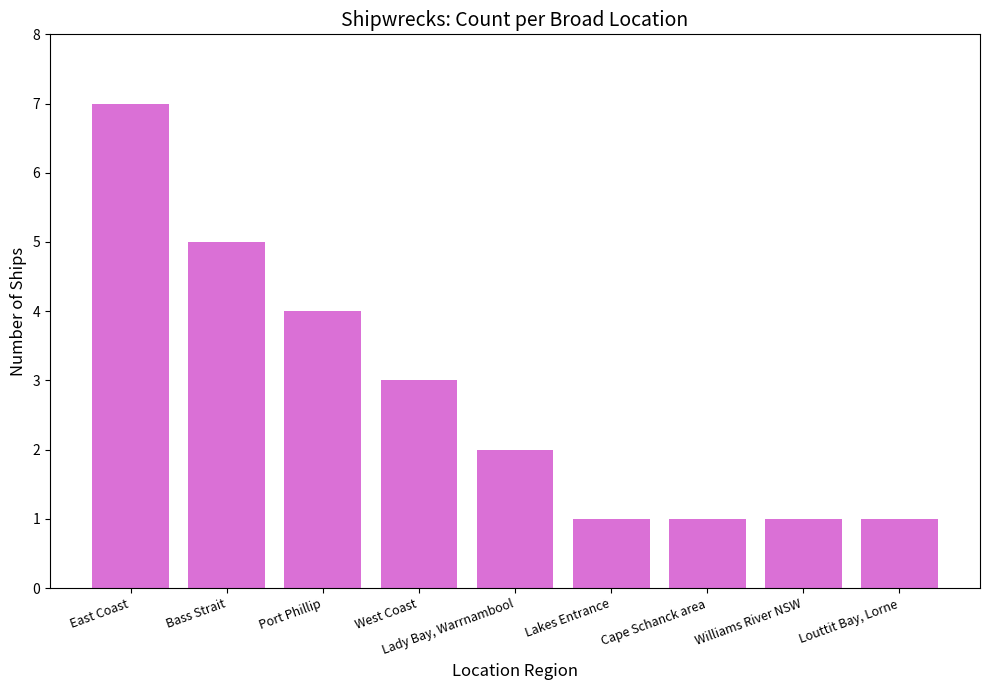

Which label corresponds to the largest value in the chart?

East Coast